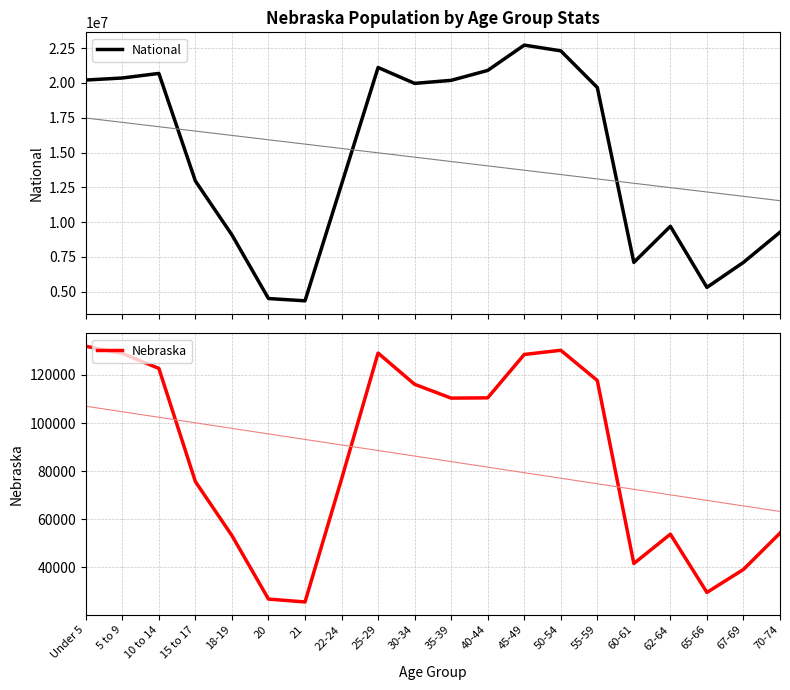

What is the label of the 18th point from the left?

65-66